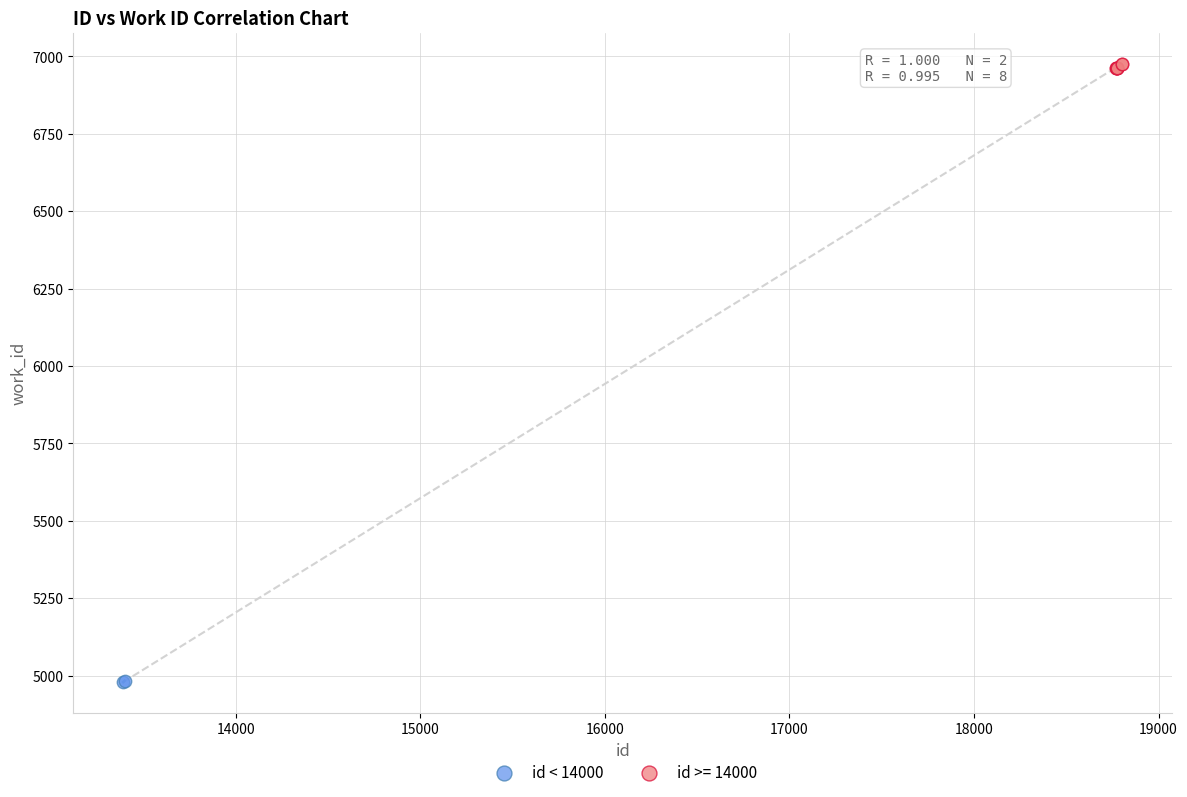

What are all the series names shown in the legend?

id < 14000, id >= 14000